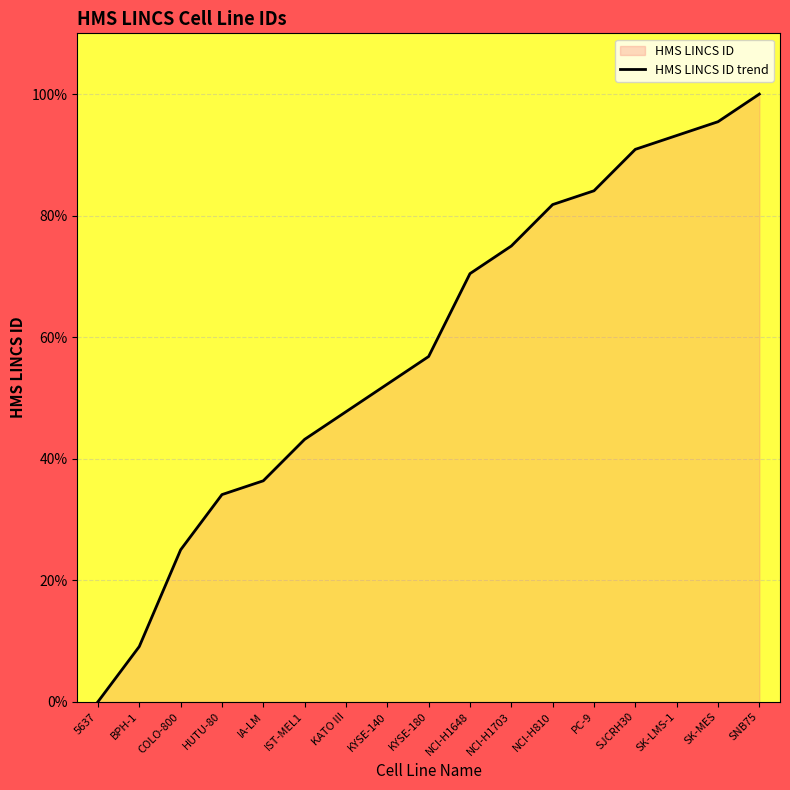

What is the difference between the maximum and minimum values?

100.0